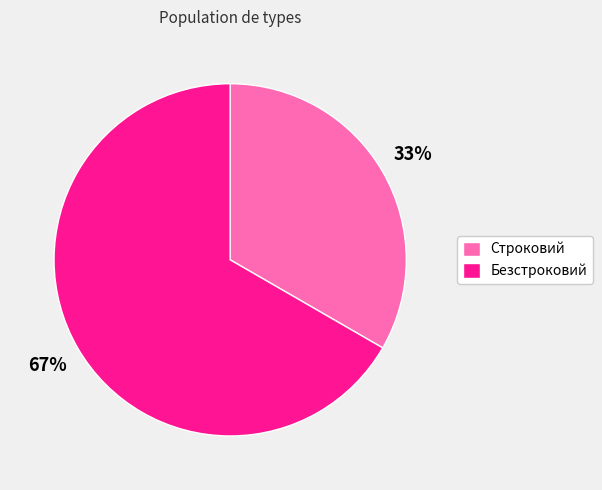

To the nearest percent, what portion does Строковий represent?

33%